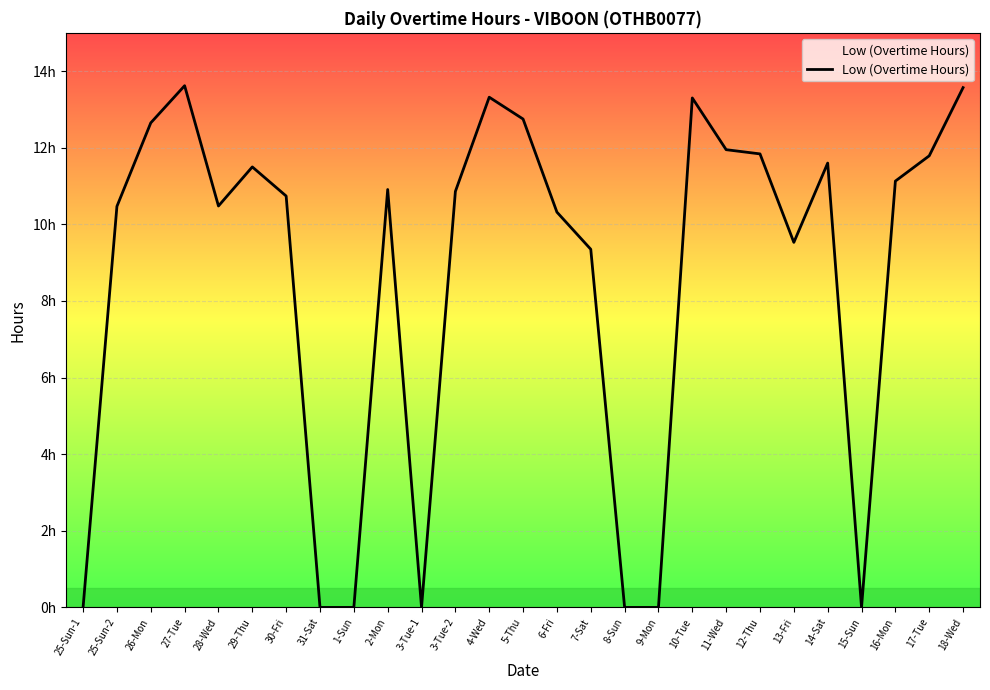

The value at 10-Tue is 13.3. True or false?

True